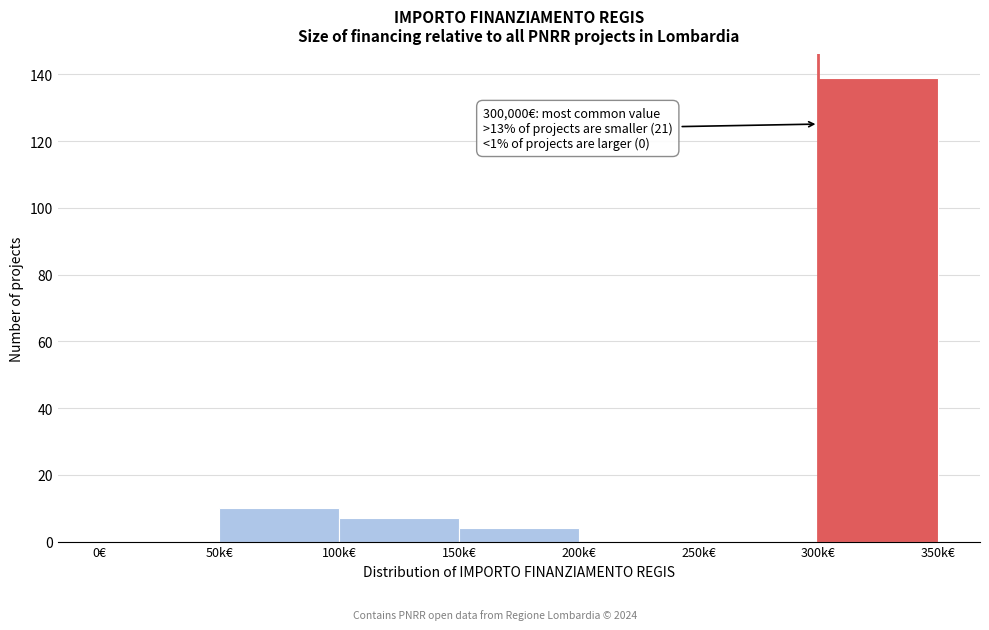

Reading right to left, transcribe all the data shown in this chart.

300k€=139	250k€=0	200k€=0	150k€=4	100k€=7	50k€=10	0€=0